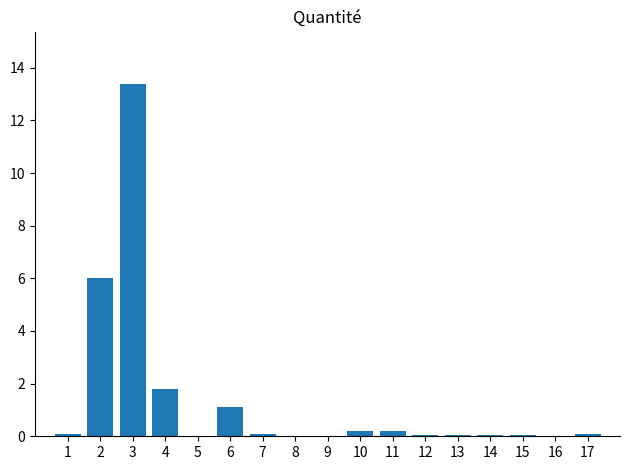

Which category has the highest value across all series?

3